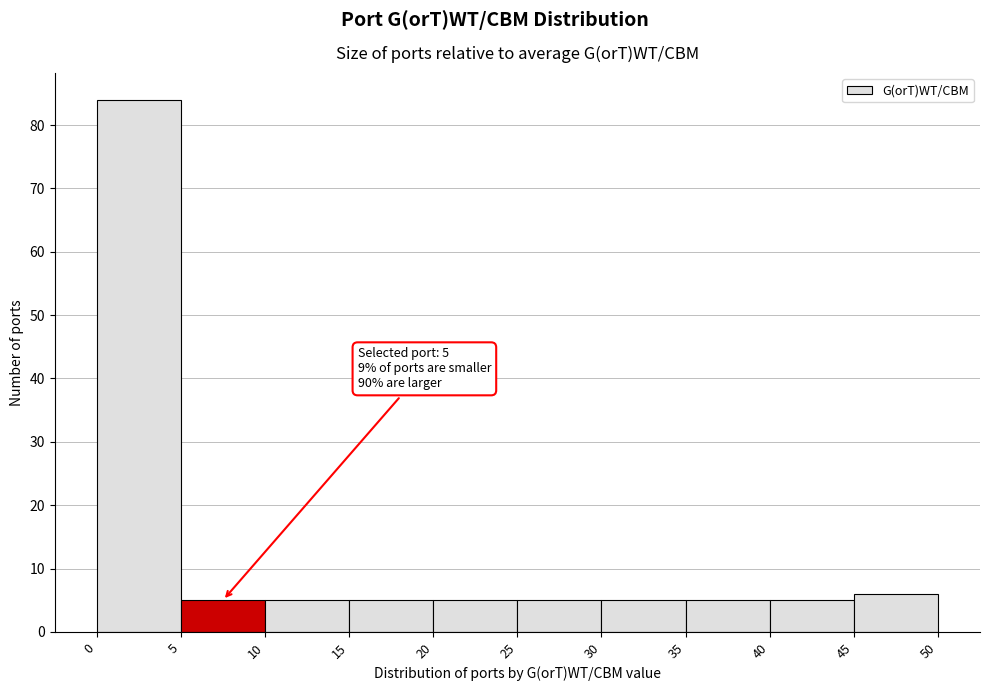

Over which range of the x-axis is the bar tallest?

0 to 5